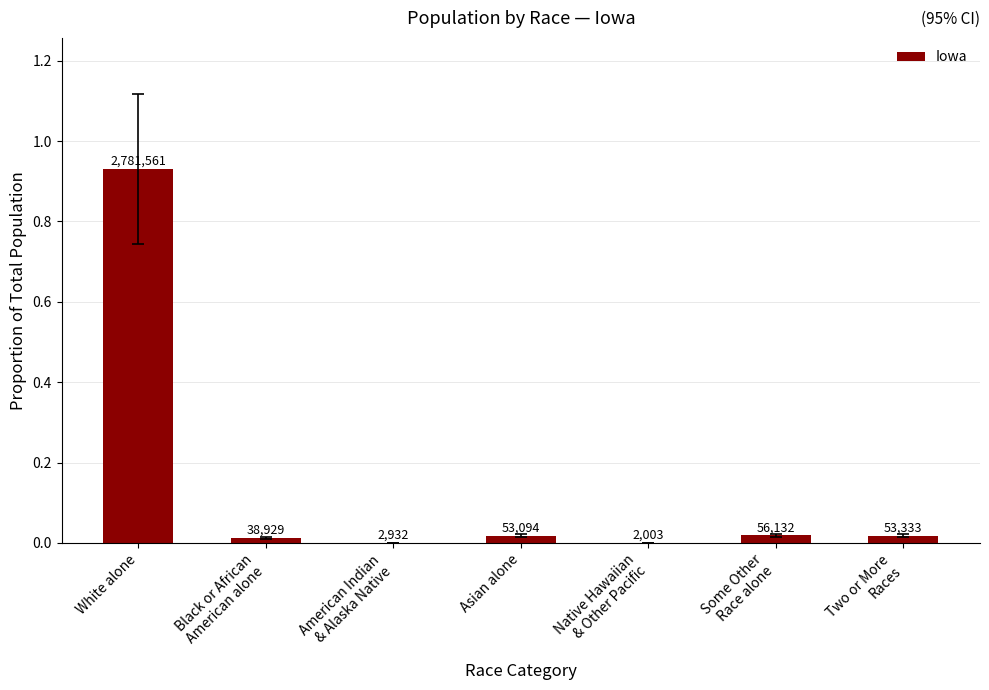

Reading left to right, transcribe all the data shown in this chart.

White alone=0.9	Black or African
American alone=0.0	American Indian
& Alaska Native=0.0	Asian alone=0.0	Native Hawaiian
& Other Pacific=0.0	Some Other
Race alone=0.0	Two or More
Races=0.0